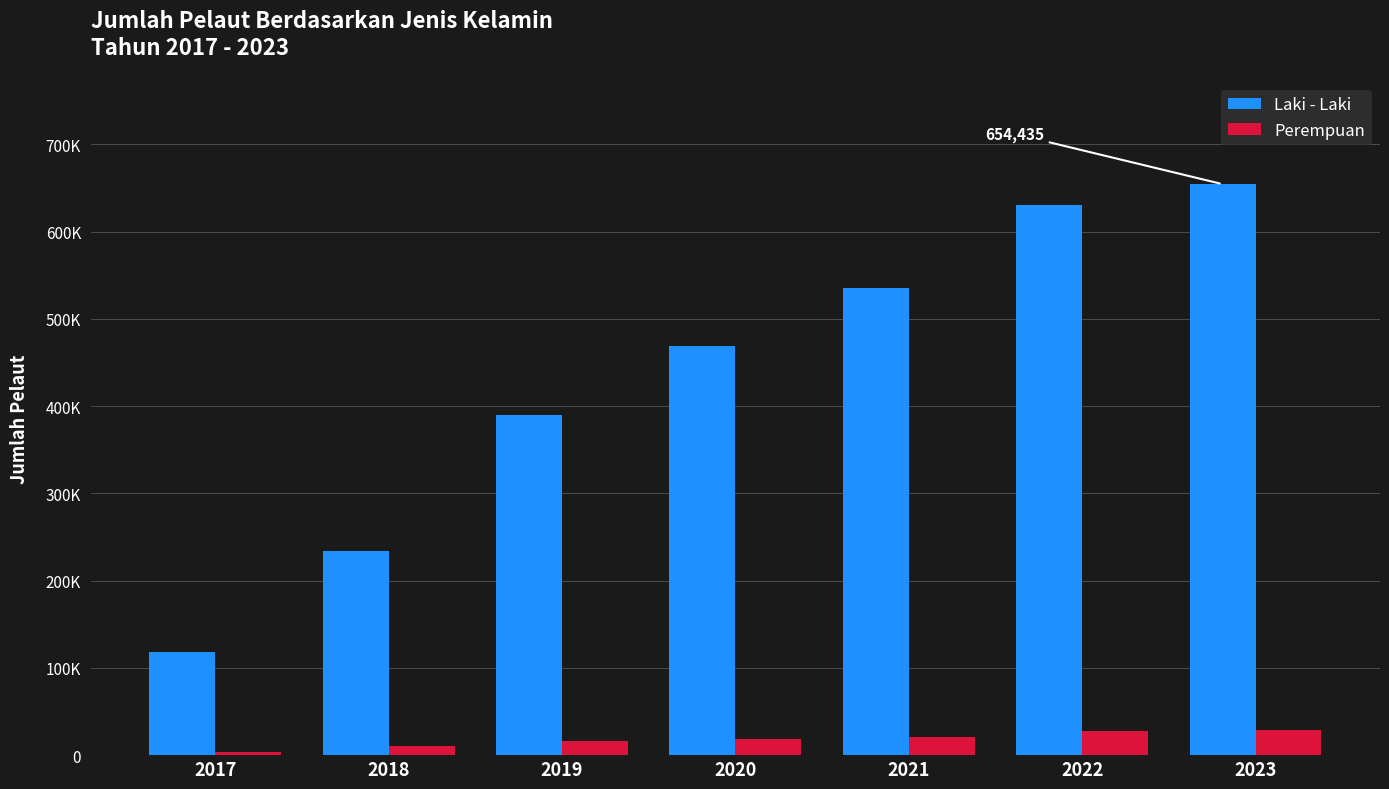

What are all the series names shown in the legend?

Laki - Laki, Perempuan